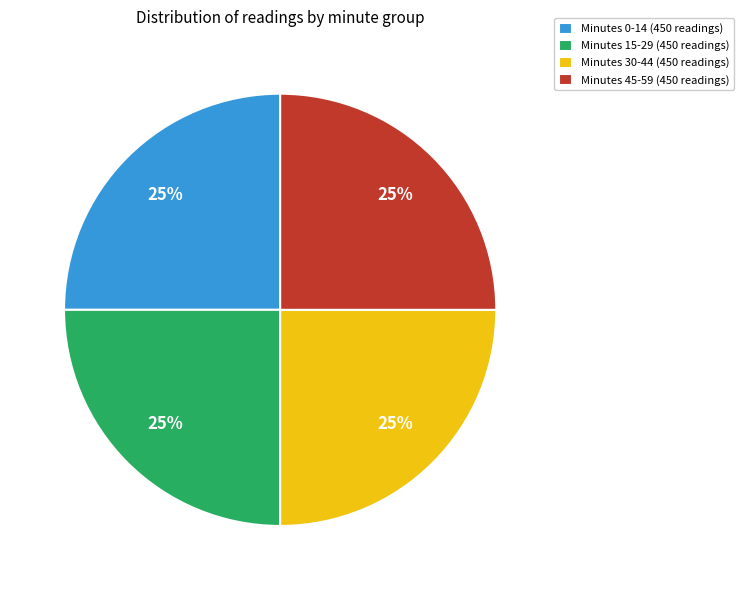

Is it true that Minutes 15-29 (450 readings) is 25% of the pie?

True